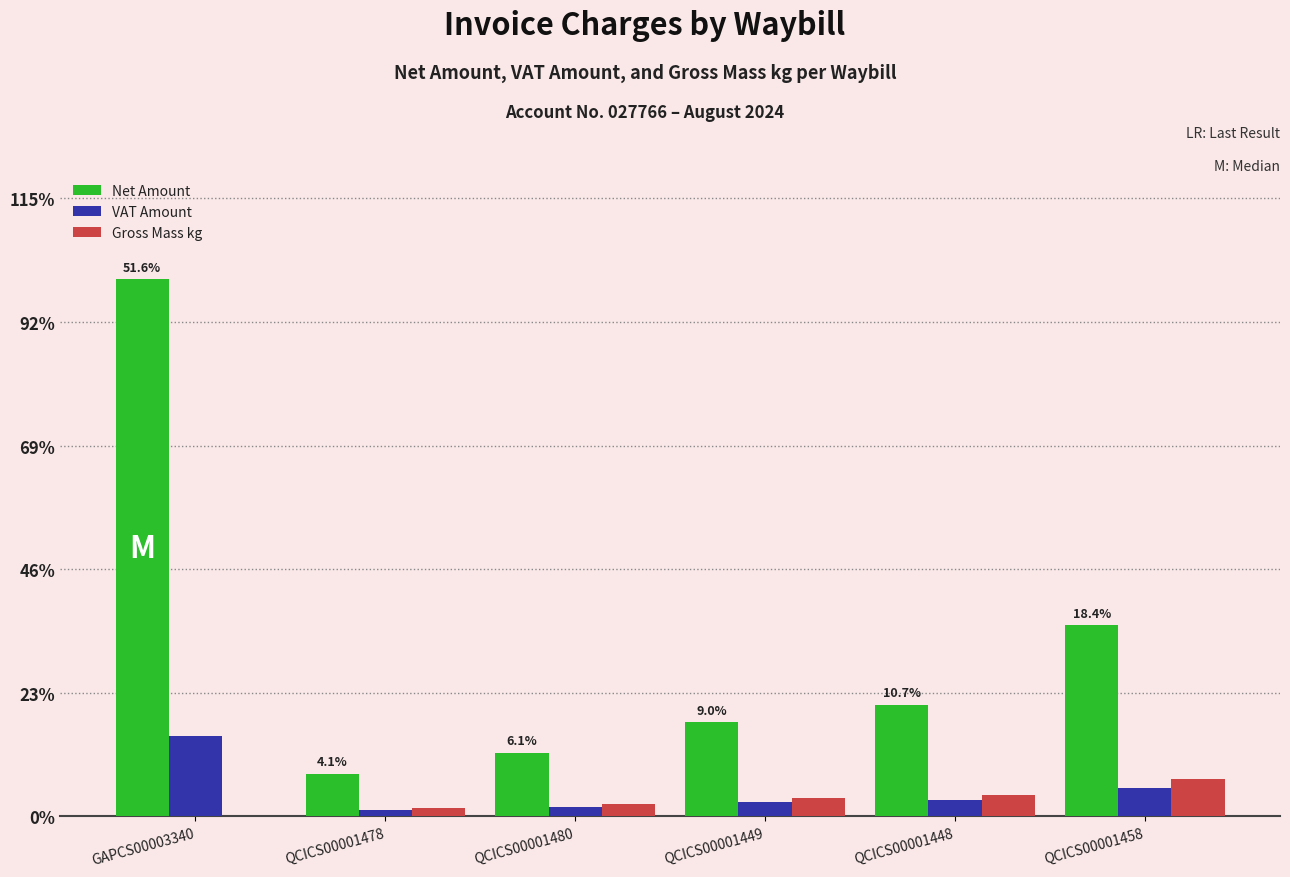

What are all the series names shown in the legend?

Net Amount, VAT Amount, Gross Mass kg